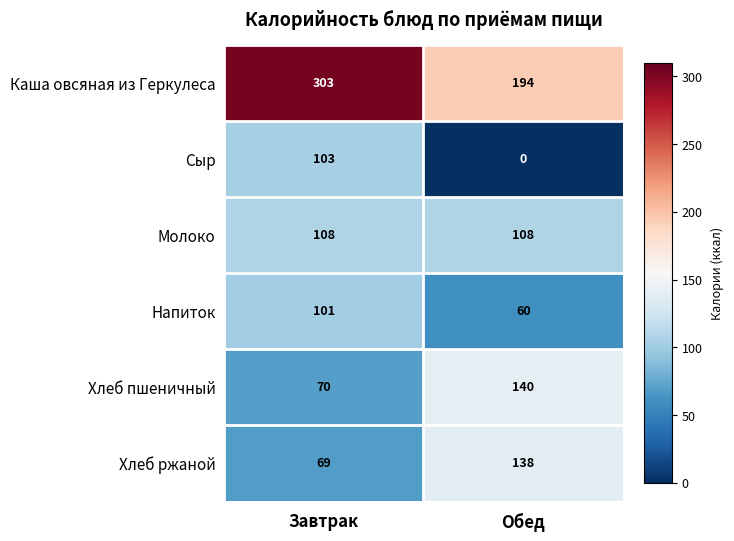

Reading right to left, extract all data points from this chart.

Каша овсяная из Геркулеса: Обед=194	Завтрак=303
Сыр: Обед=0	Завтрак=103
Молоко: Обед=108	Завтрак=108
Напиток: Обед=60	Завтрак=101
Хлеб пшеничный: Обед=140	Завтрак=70
Хлеб ржаной: Обед=138	Завтрак=69